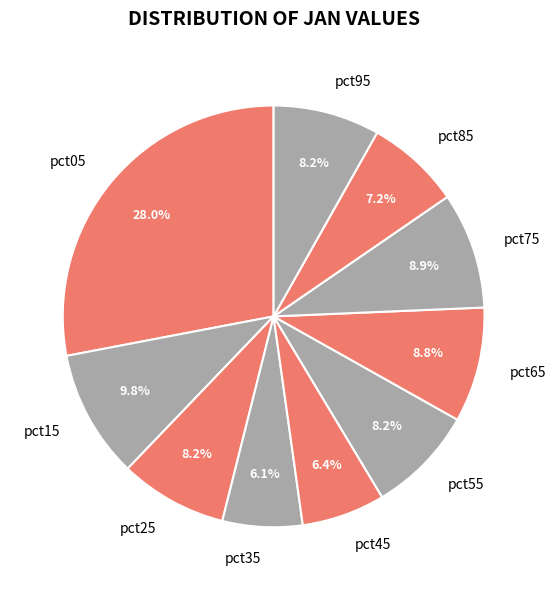

Count the number of slices in the pie.

10